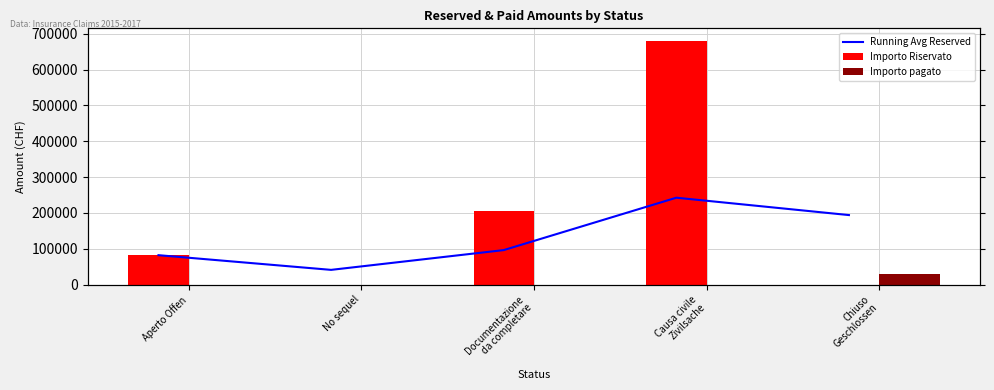

List the series in order of their overall mean, highest first.

Importo Riservato, Running Avg Reserved, Importo pagato